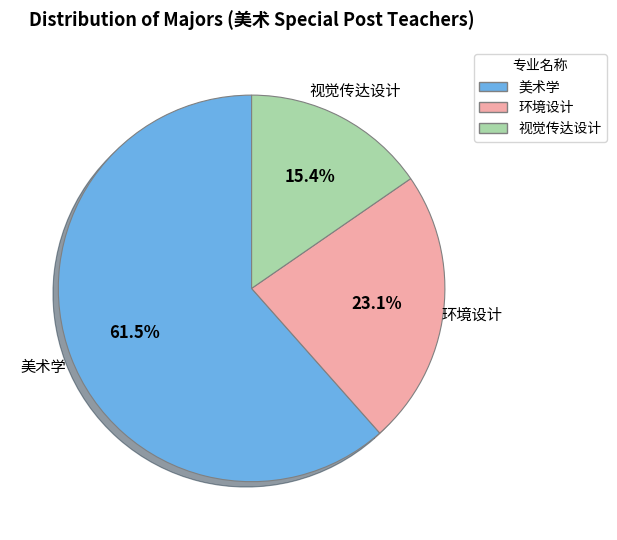

Do 环境设计 and 视觉传达设计 together represent more than half of the pie?

No